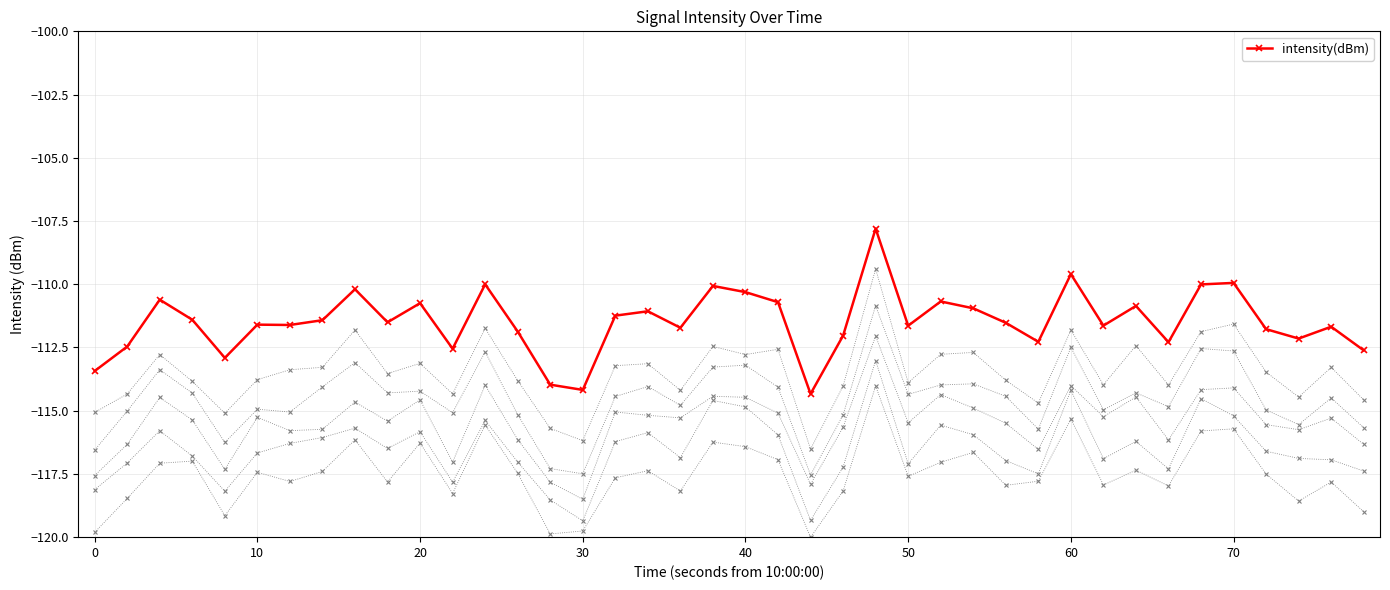

True or false: intensity(dBm) has more than 2 points higher than both neighbors.

True